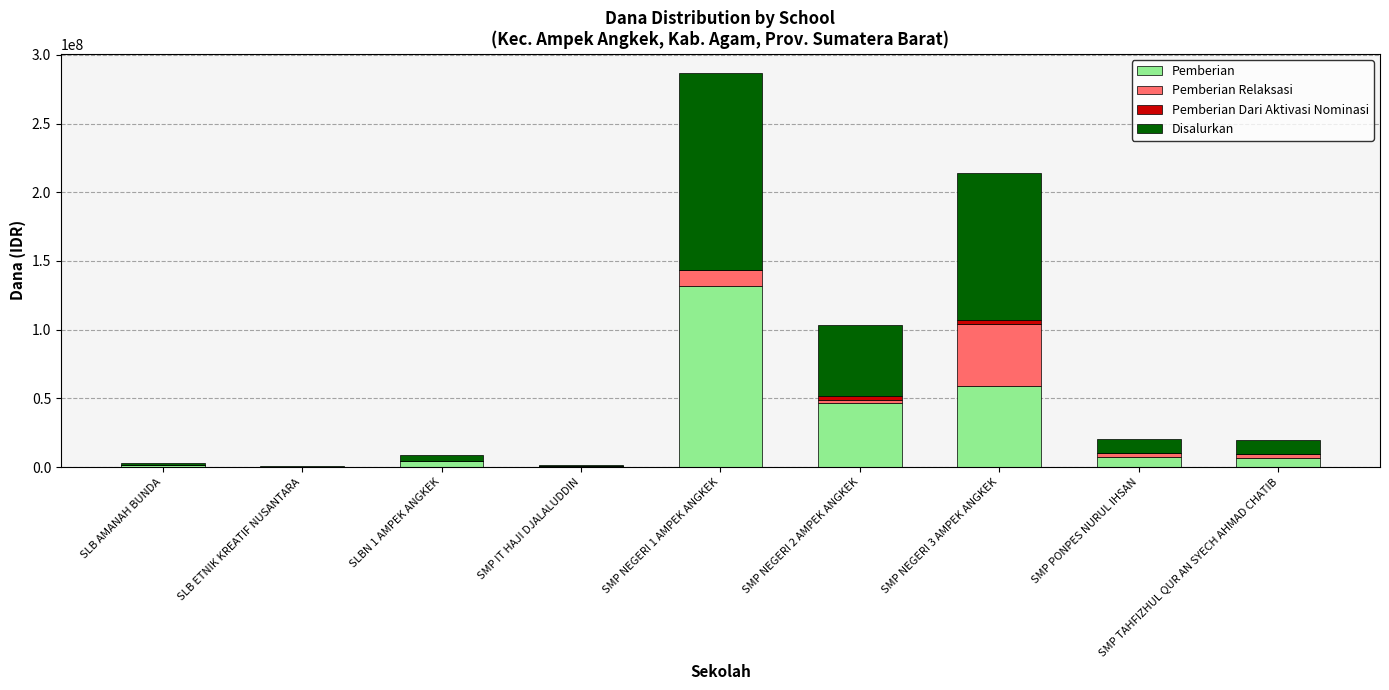

What is the maximum value for Pemberian?

132000000